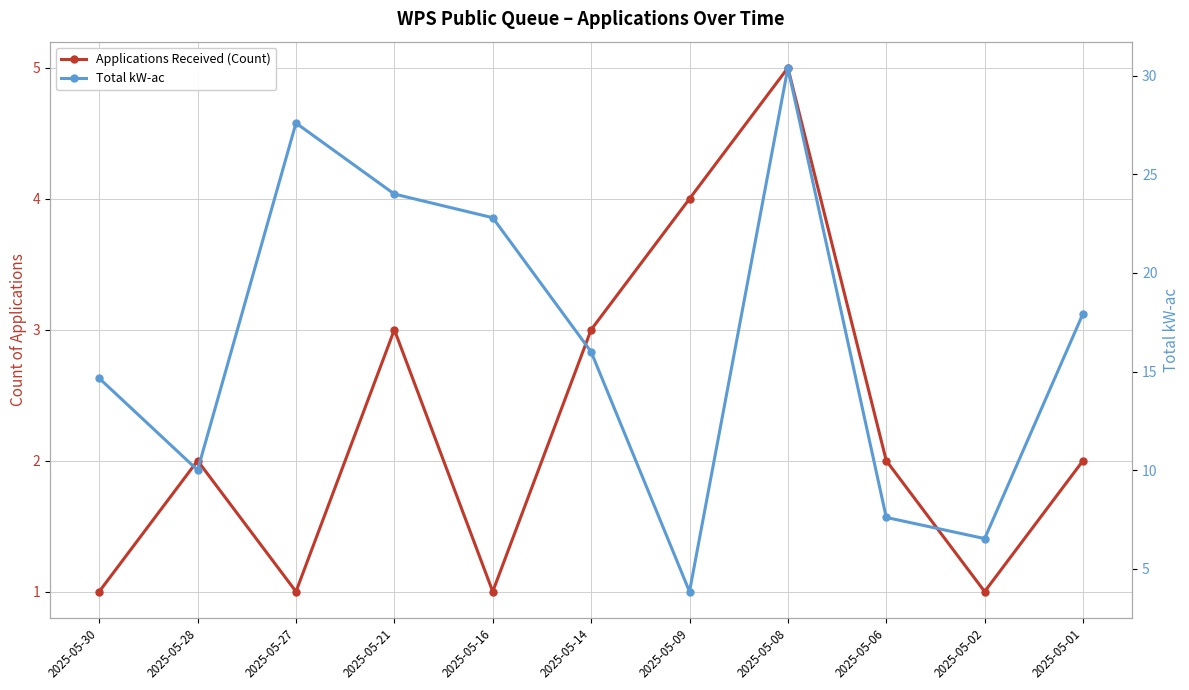

Rank the series by their average value, from lowest to highest.

Applications Received (Count), Total kW-ac